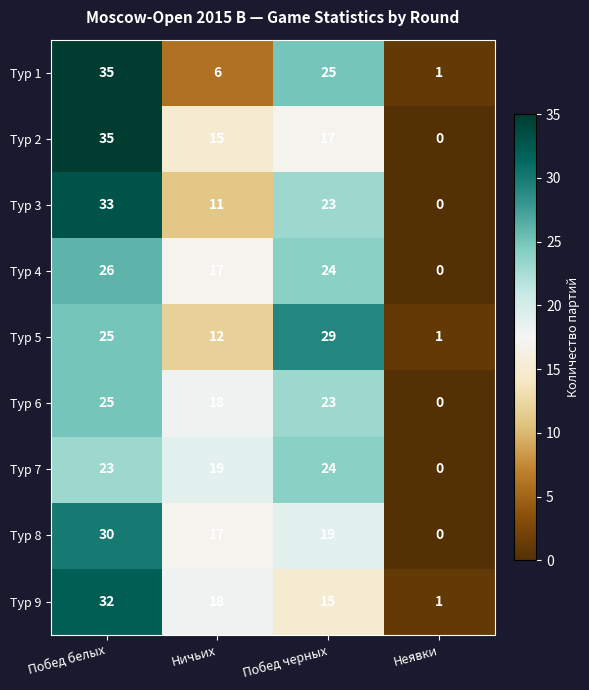

Between Побед белых and Побед черных, which series saw the biggest shift?

Тур 2